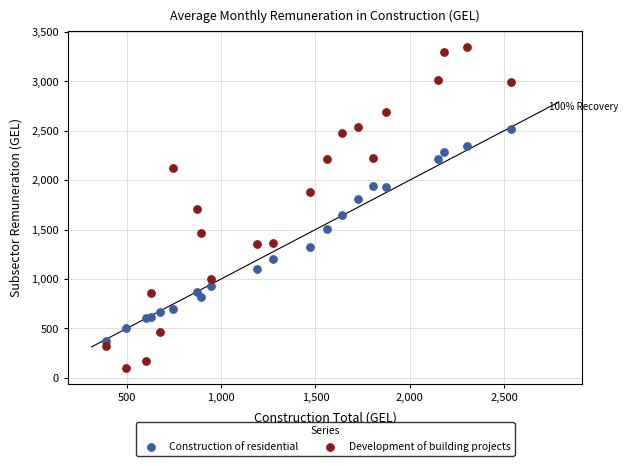

Which series has the widest spread of Y values?

Development of building projects